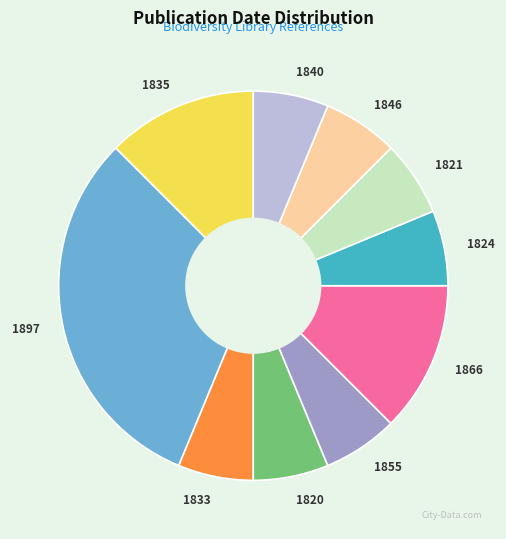

Approximately how many times larger is the value at 1820 compared to 1833?

1.0